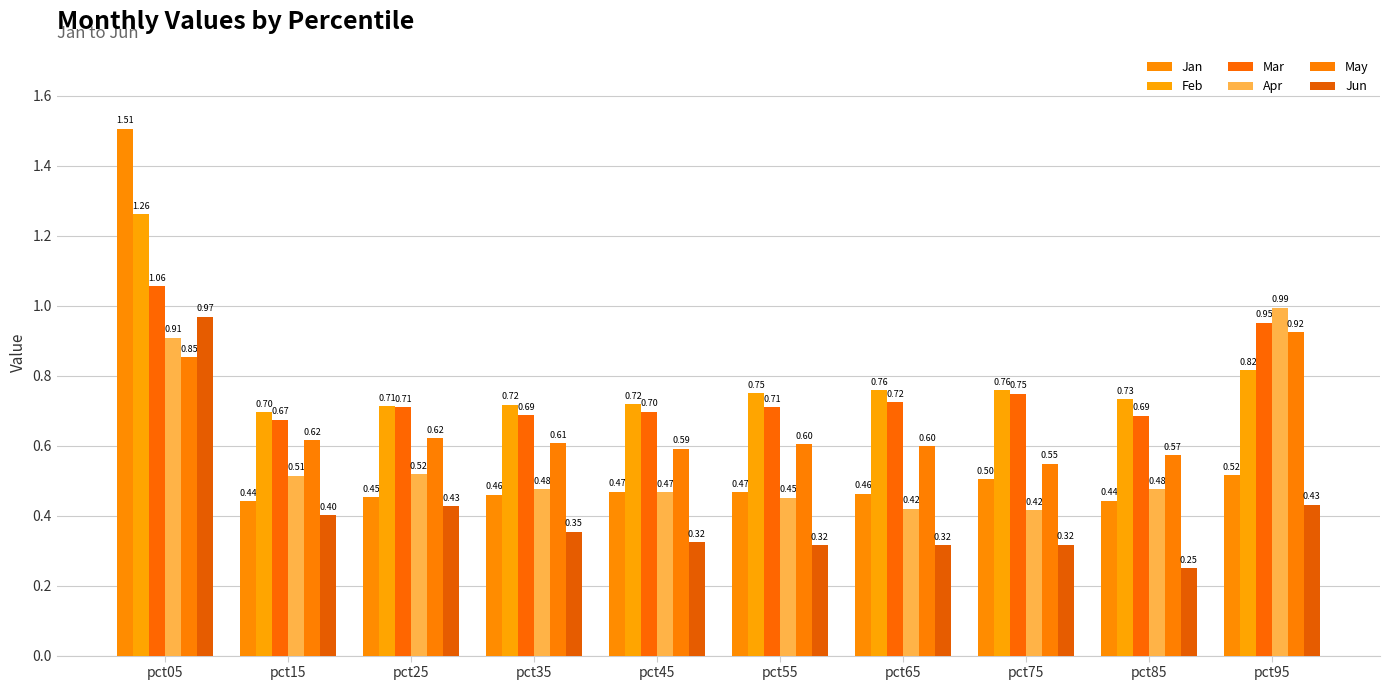

At which category is the sum across all series the highest?

pct05